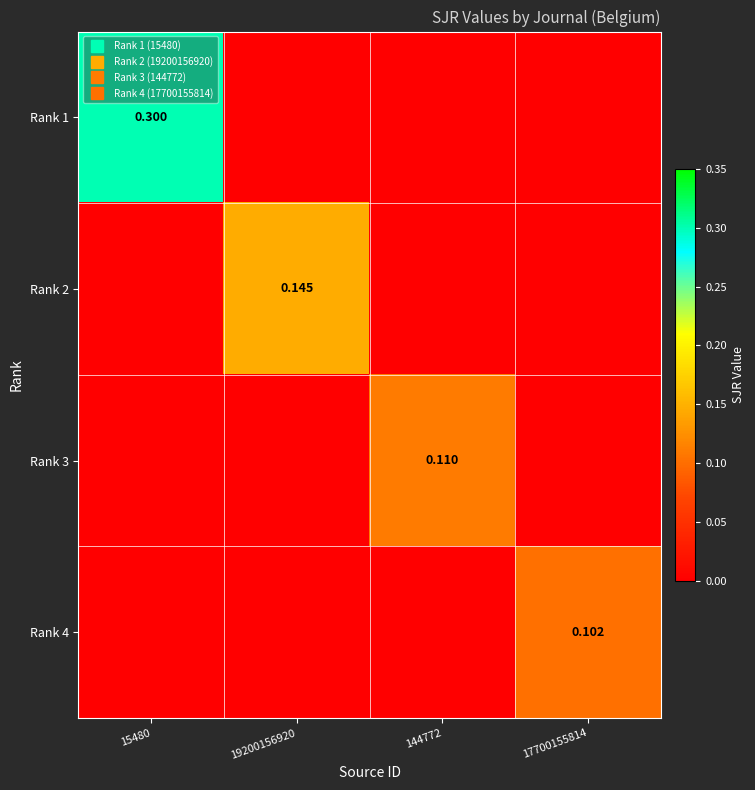

What is the average value of the Rank 1 series?

0.1